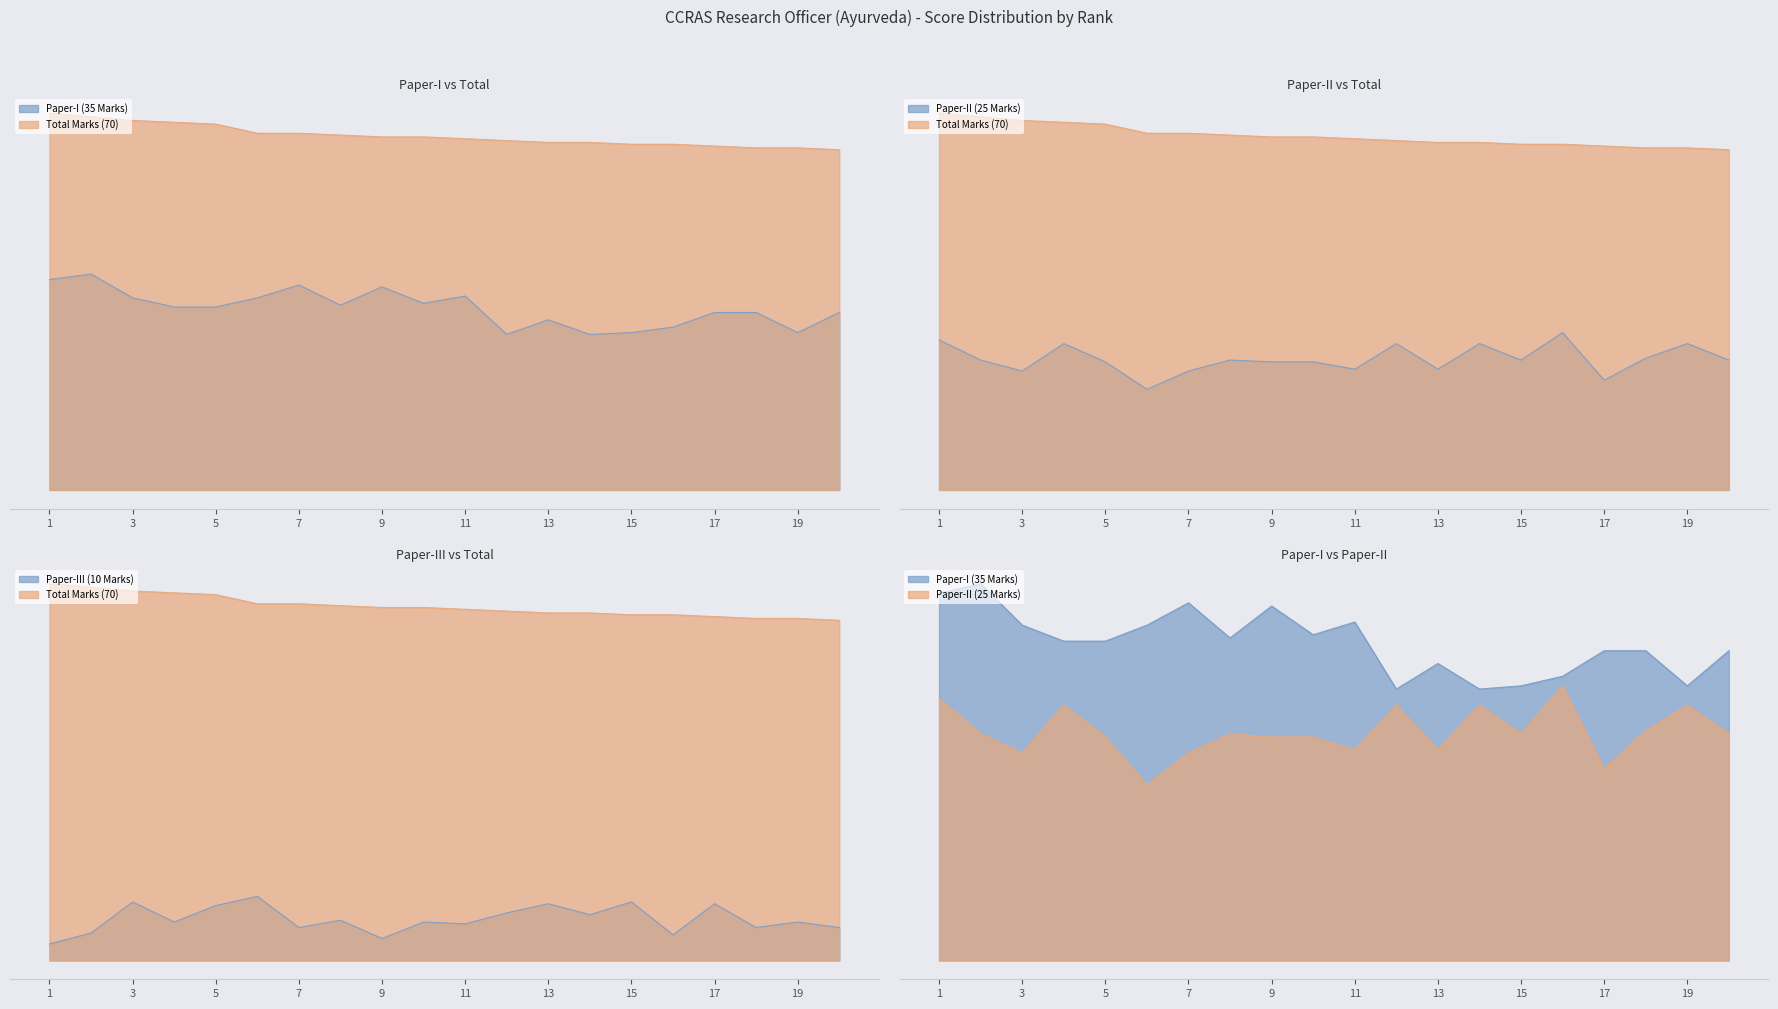

True or false: Total Marks (70) and Paper-II (25 Marks) cross at least once.

False